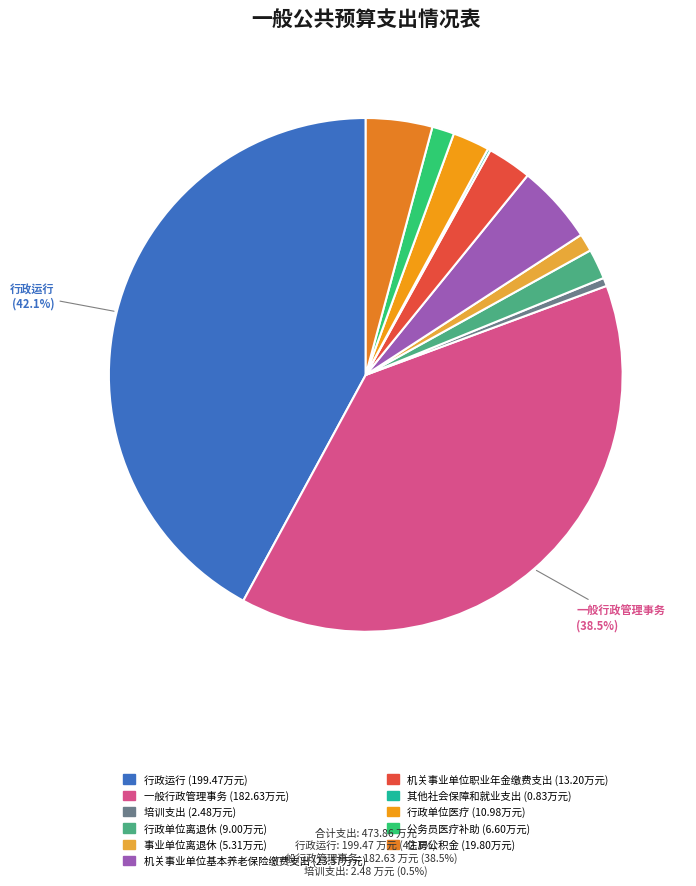

To the nearest percent, what percentage of the pie is 行政运行?

42%